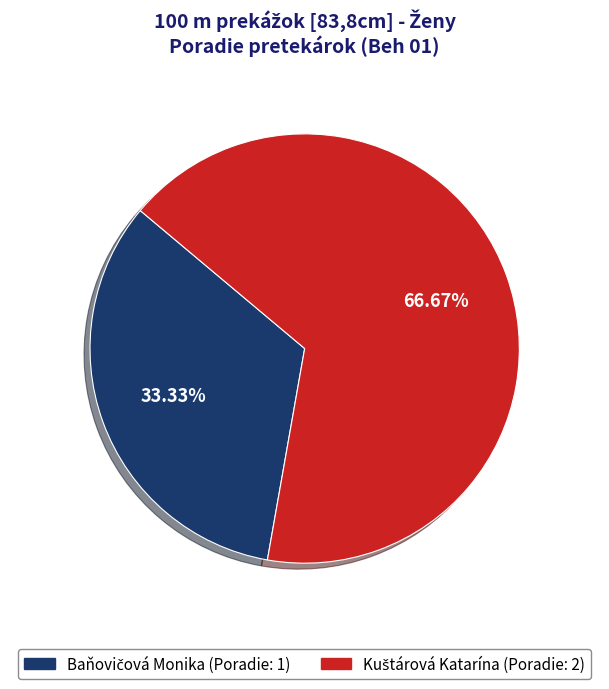

Is there any slice that represents more than half of the pie?

Yes